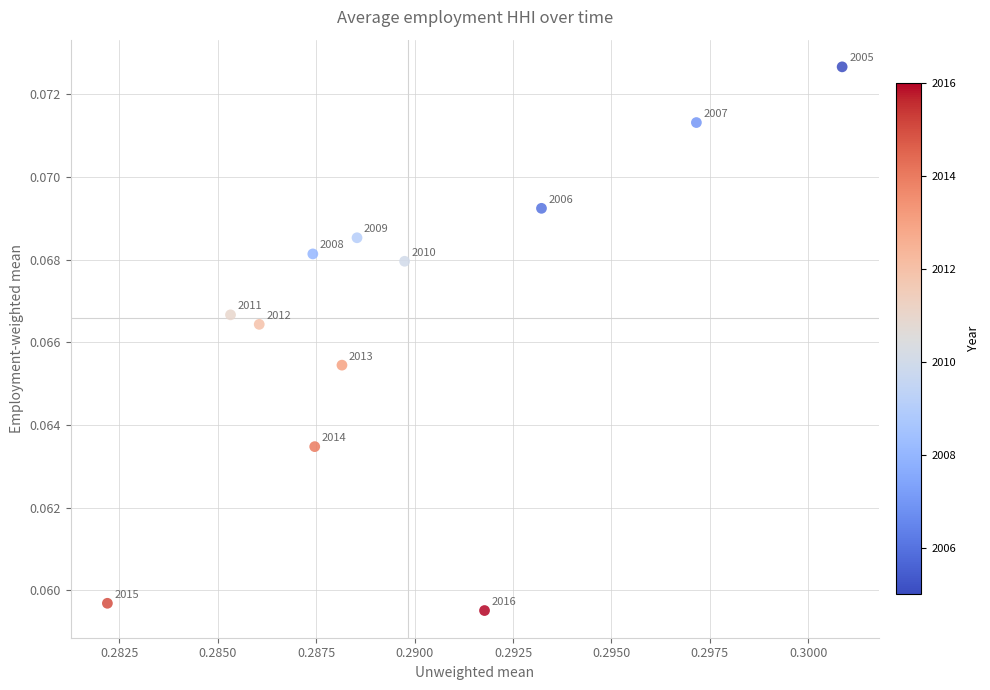

What is the average X value?

0.3